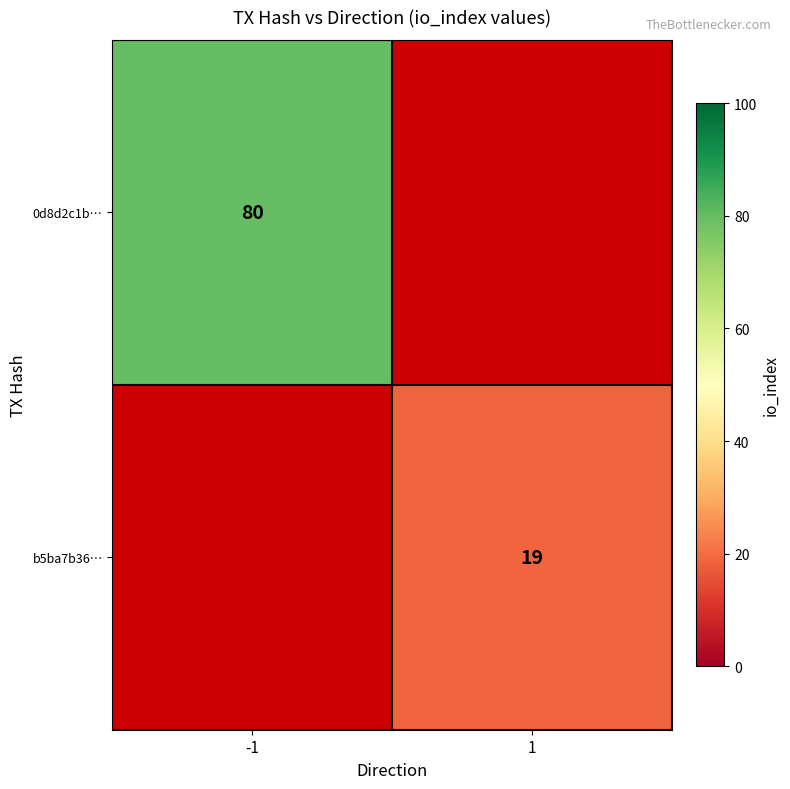

Between 1 and -1, which is larger?

-1